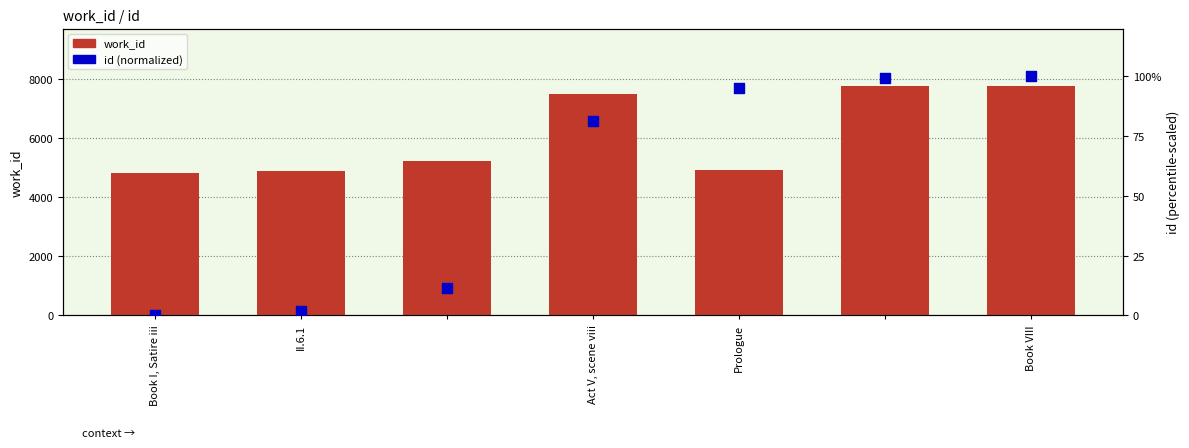

At which category is the sum across all series the highest?

Book VIII